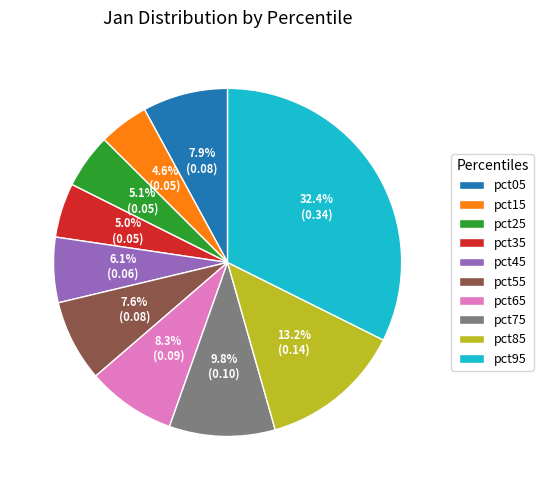

The pct55 slice represents 1% of the pie. True or false?

False